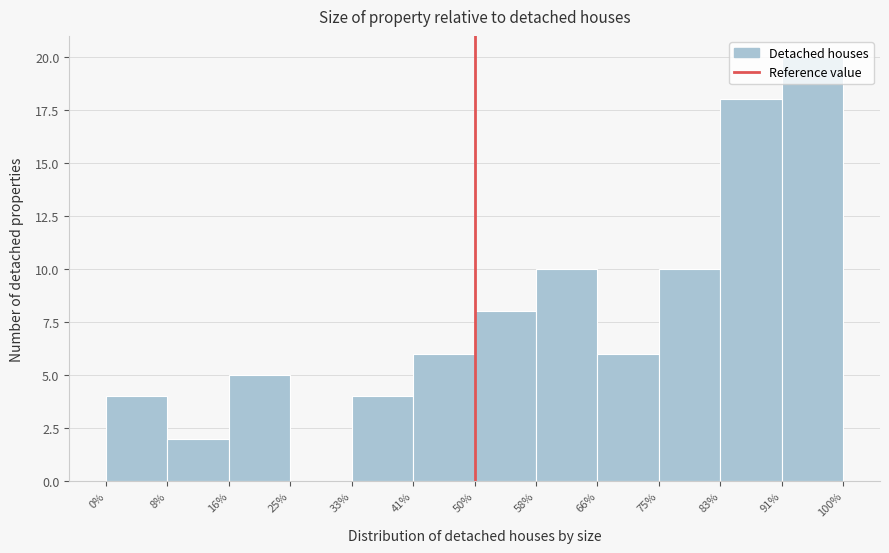

Which range on the x-axis has the tallest bar?

91% to 100%